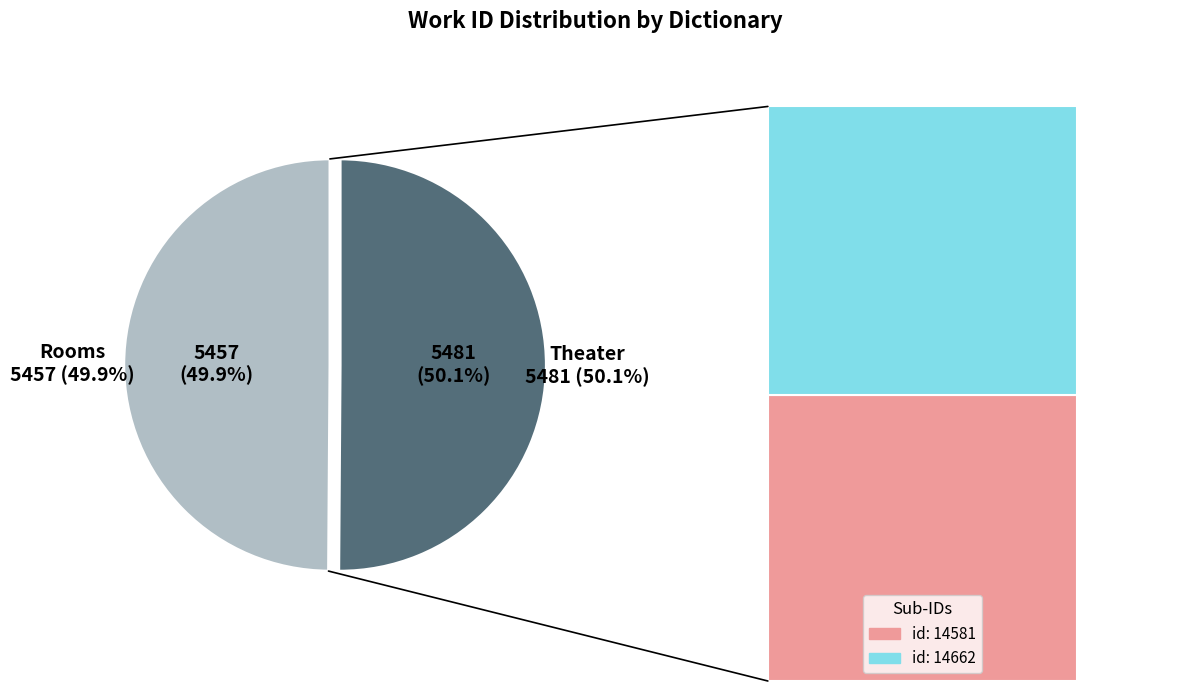

How many slices are in this pie chart?

2